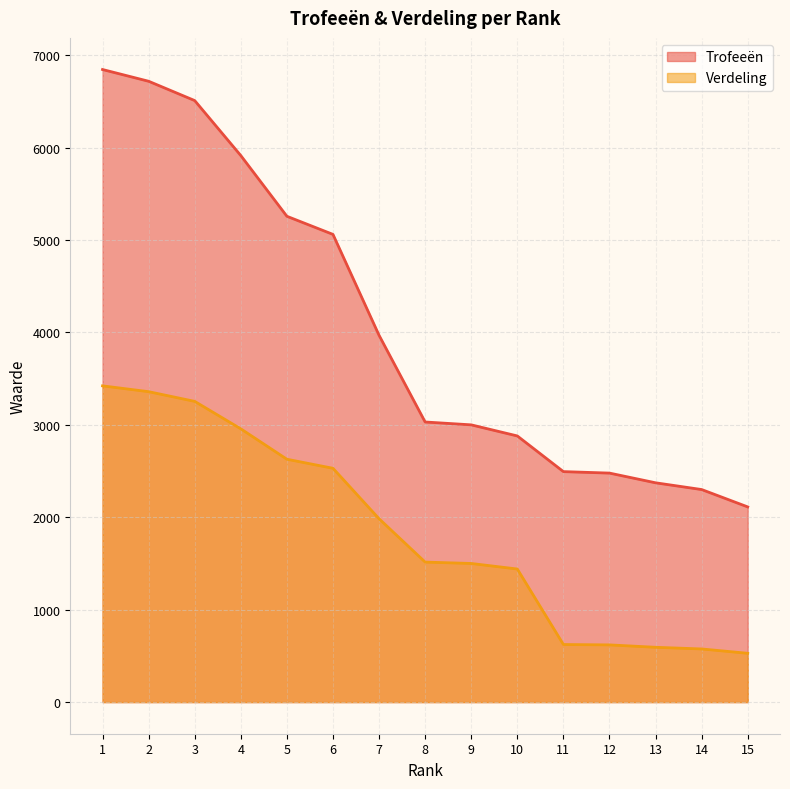

True or false: Verdeling and Trofeeën intersect in this chart.

False